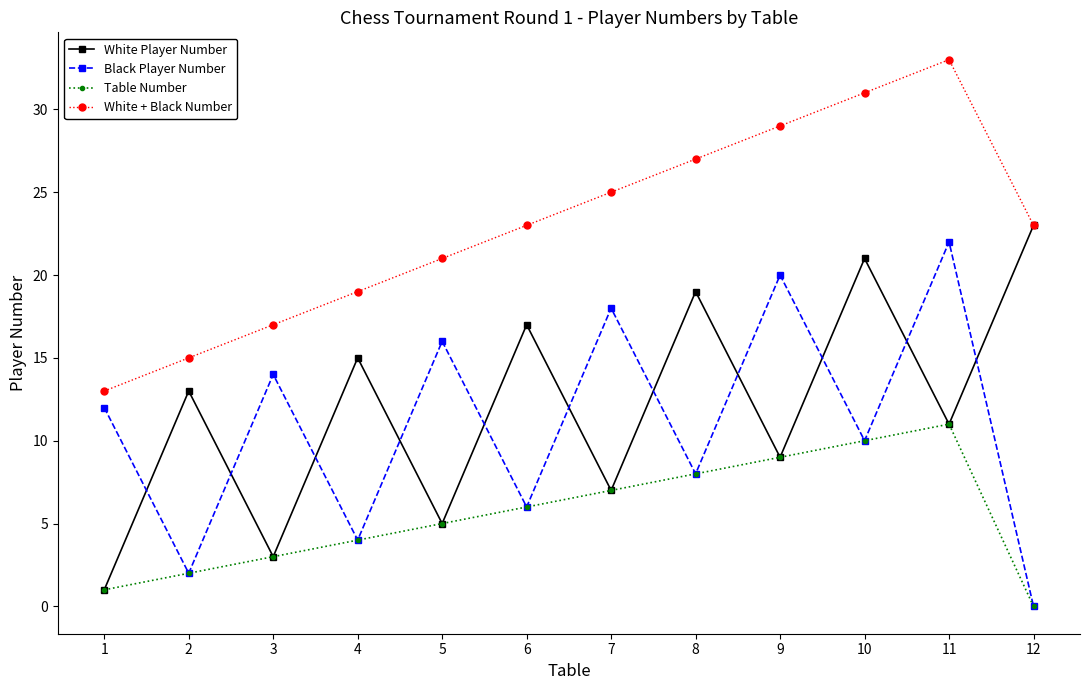

List the series in order of their peak value, highest first.

White + Black Number, White Player Number, Black Player Number, Table Number